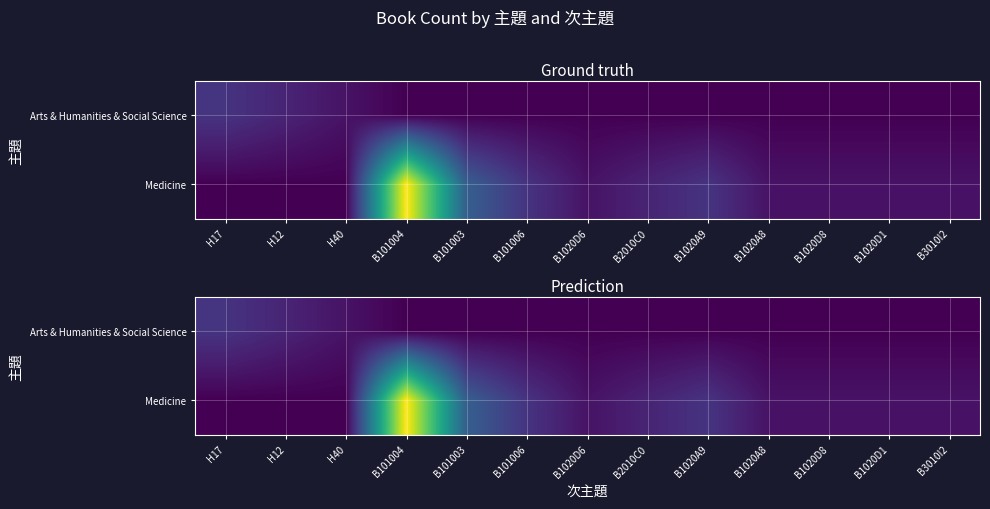

Which series changed the most between B1020D6 and B3010I2?

Arts & Humanities & Social Science